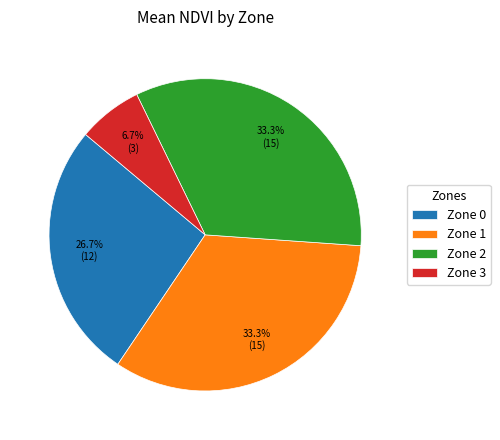

Is Zone 1 the majority of the pie?

No